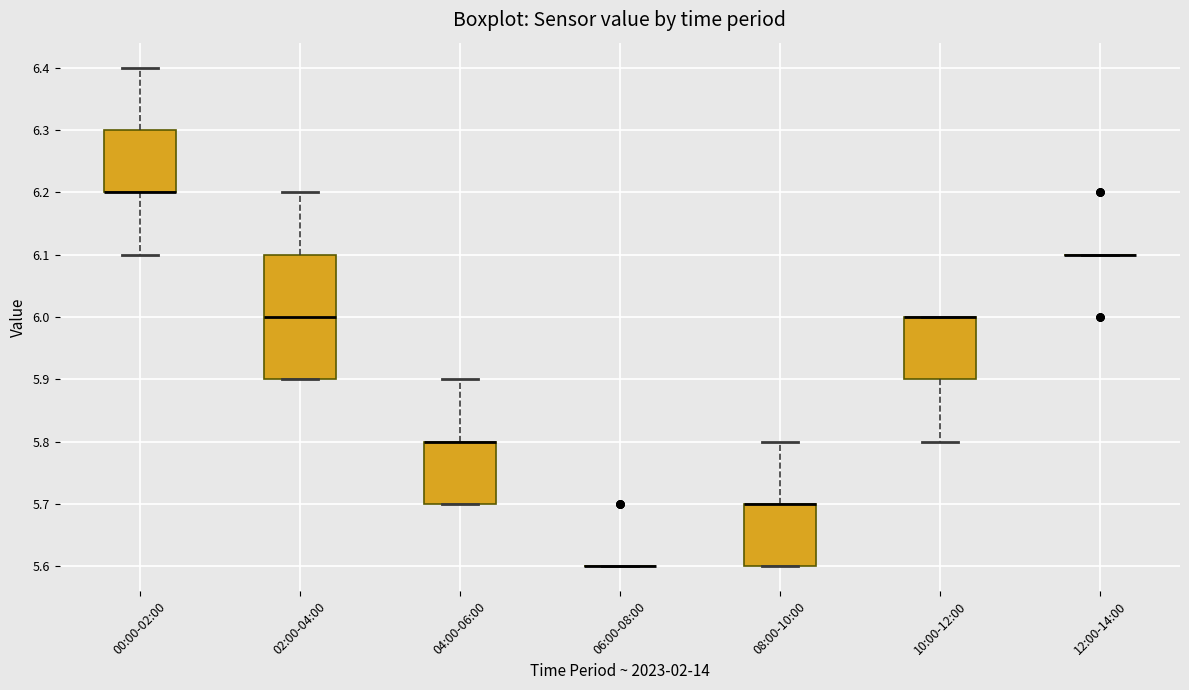

Which box is the tallest, from its lower edge to its upper edge?

02:00-04:00